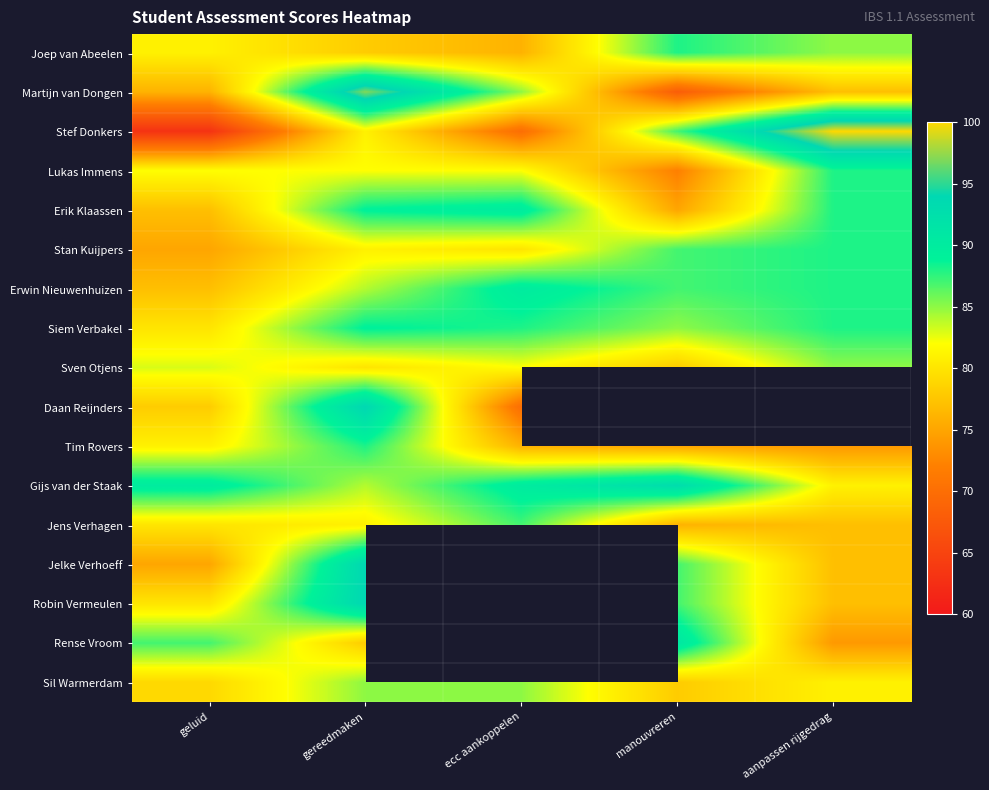

What is the difference between the Tim Rovers values at aanpassen rijgedrag and ecc aankoppelen?

2.0